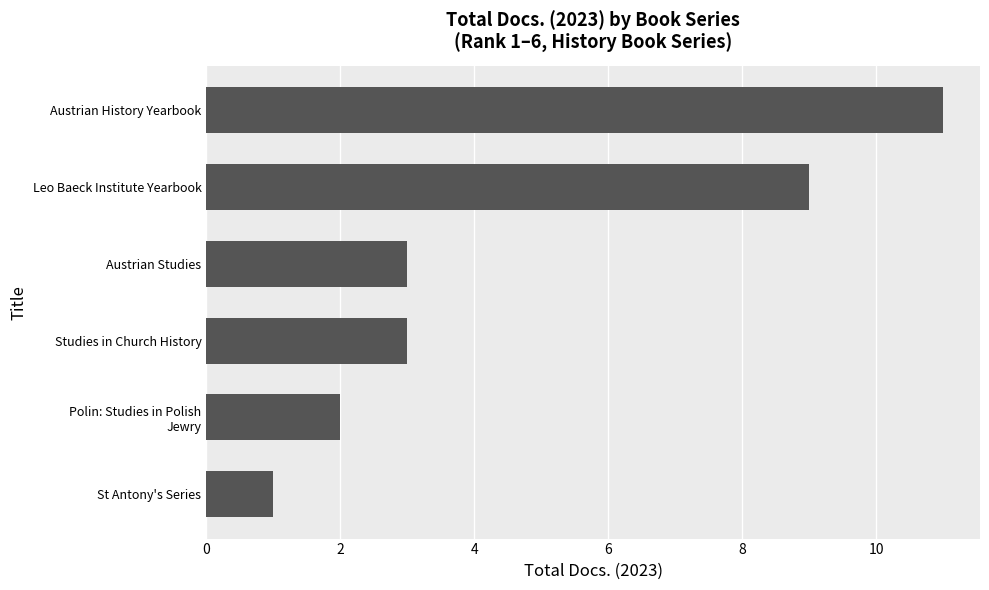

What is the sum of all values?

29